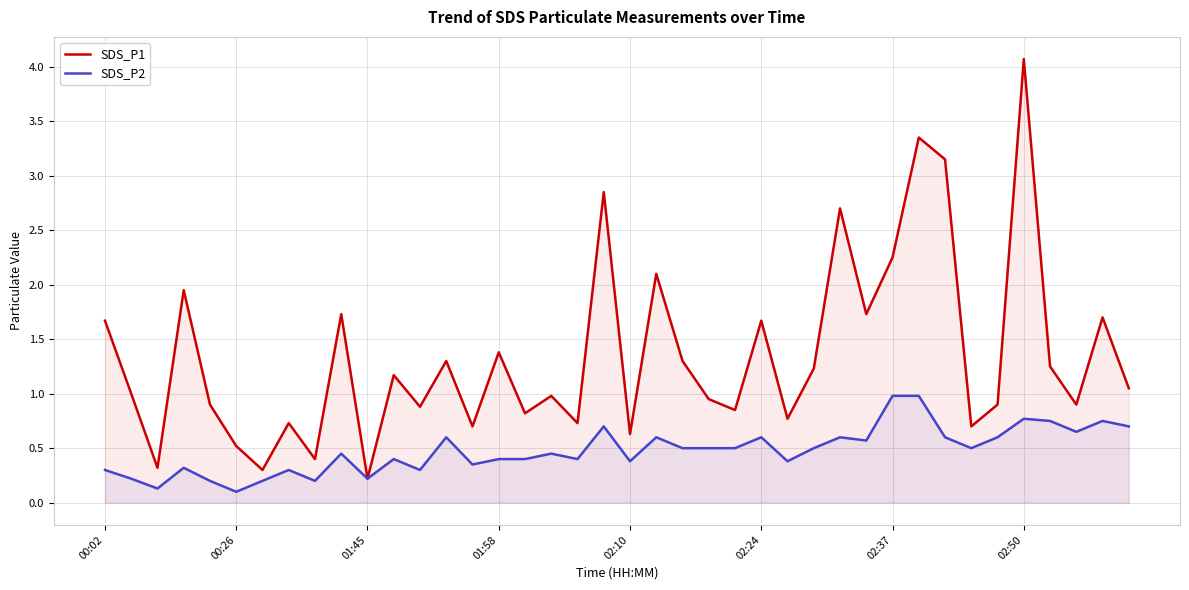

At how many categories does at least one series exceed 0?

40